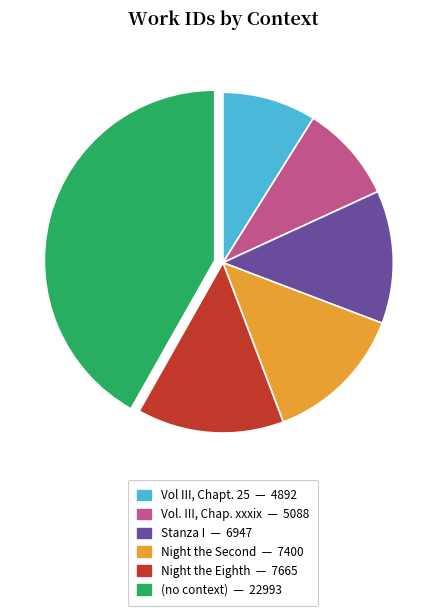

Approximately how many times larger is the value at Night the Eighth compared to (no context)?

0.3